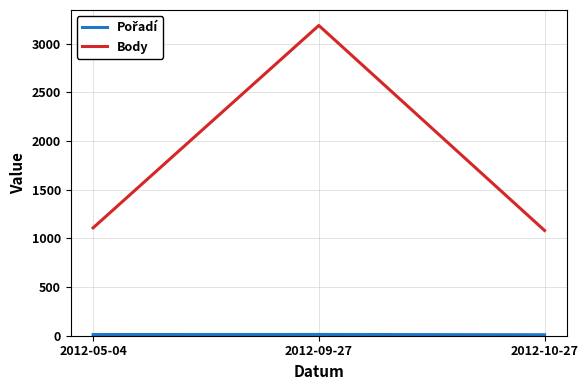

At how many categories does at least one series exceed 157?

3